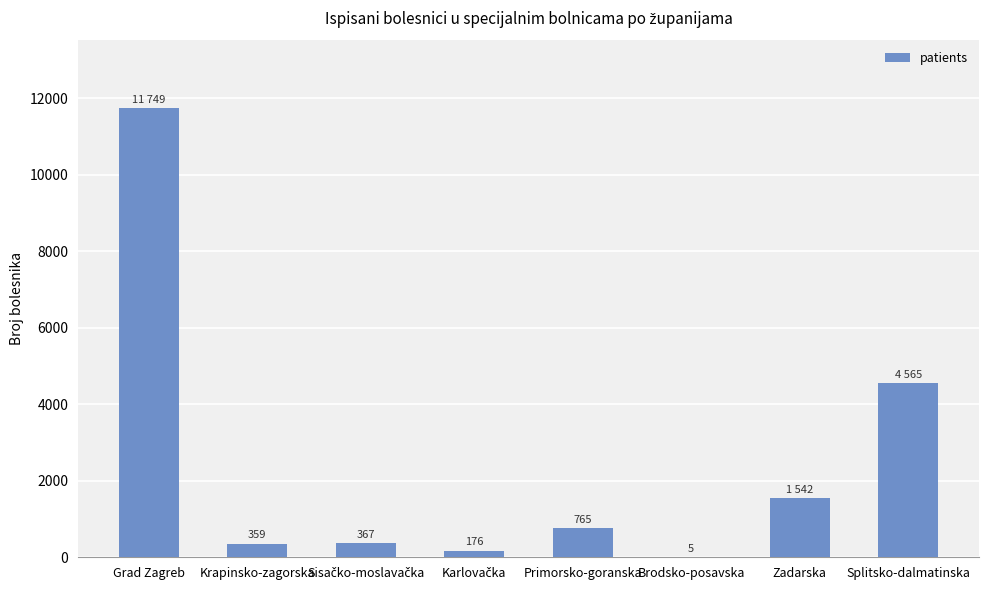

What is the sum of all values?

19528